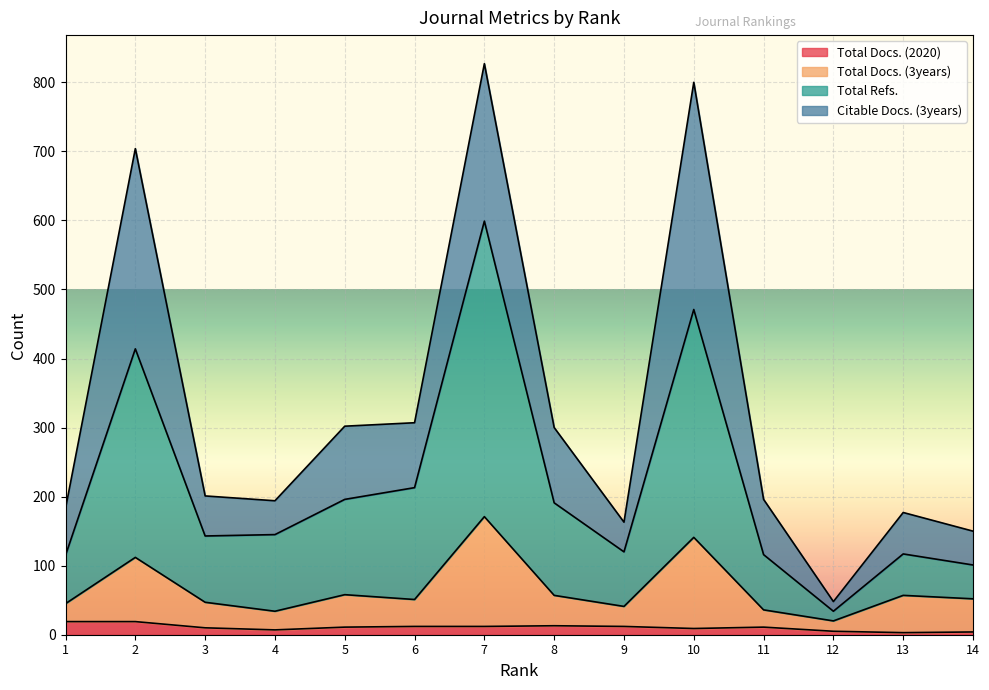

Is it true that Total Docs. (3years) equals 34 at 4?

True